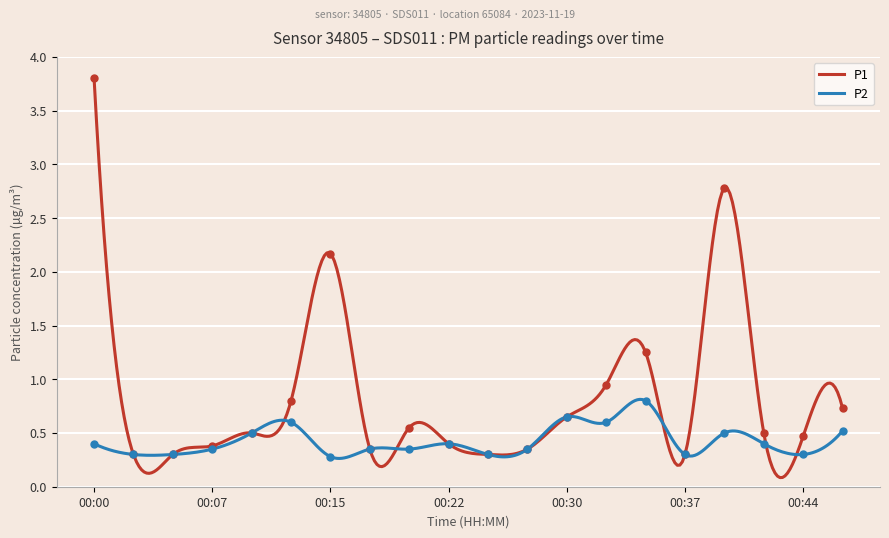

At which category is the sum across all series the highest?

00:00